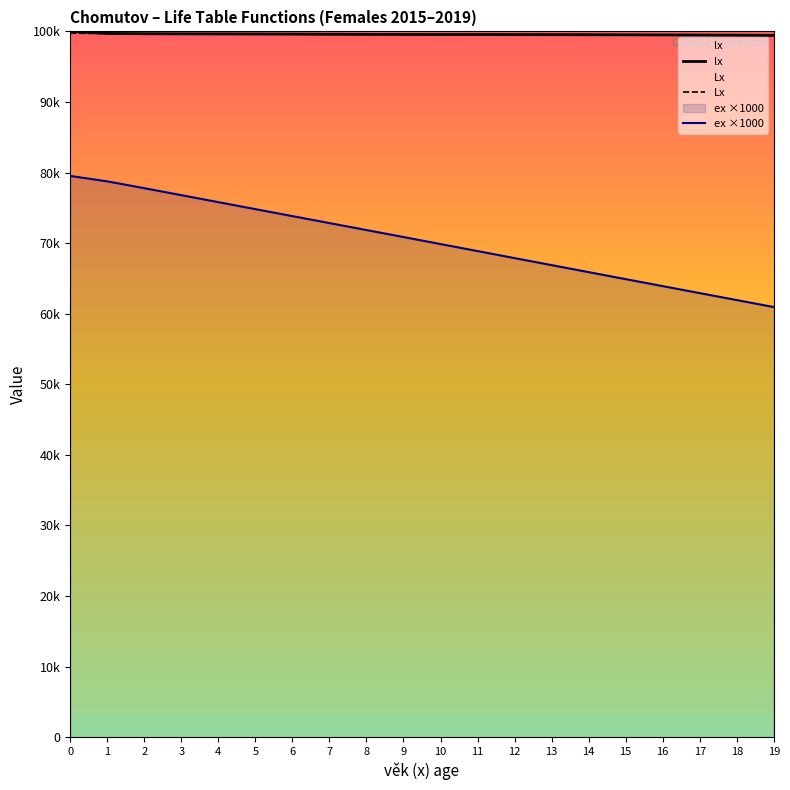

Is the value of lx at 11 greater than the value of ex ×1000 at 10?

Yes